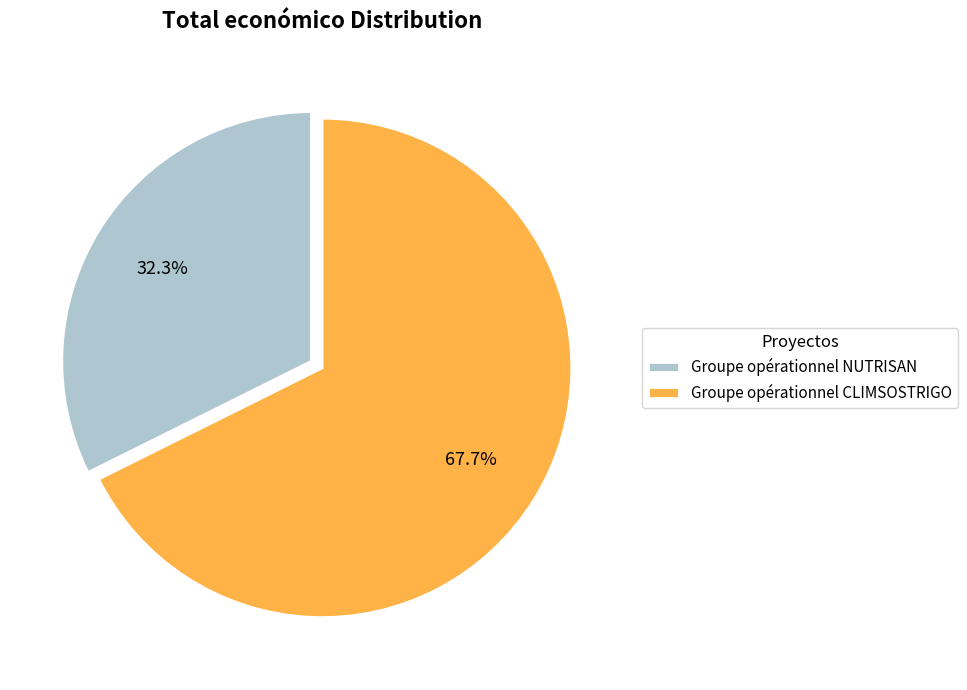

Count the number of slices in the pie.

2